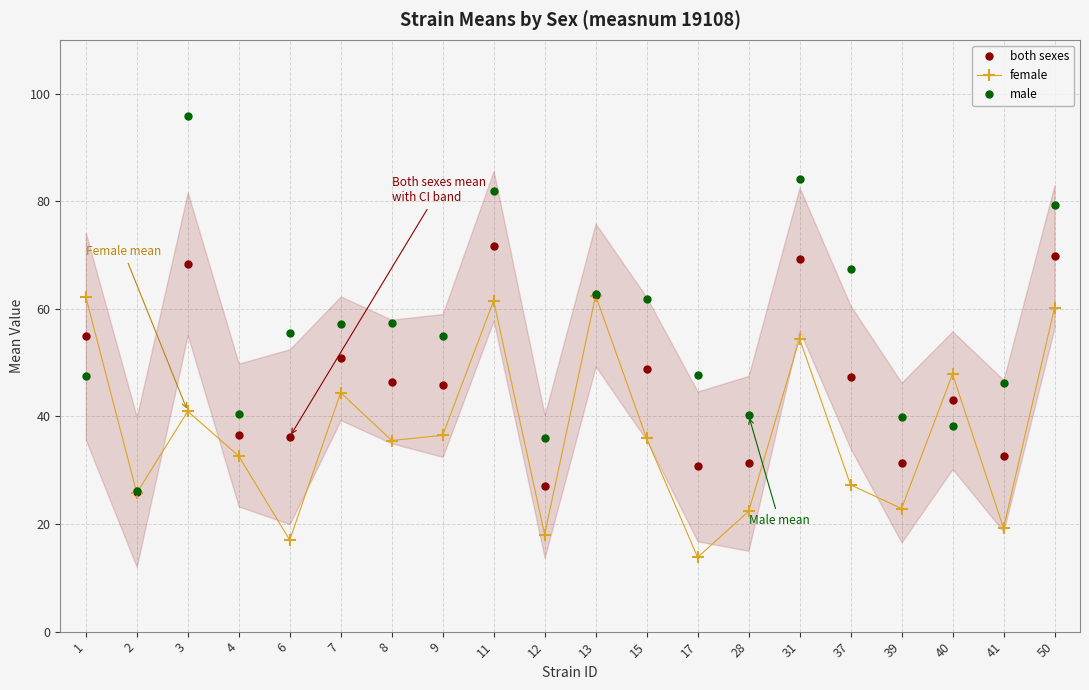

What is the difference between the second highest and second lowest values in the male series?

48.1